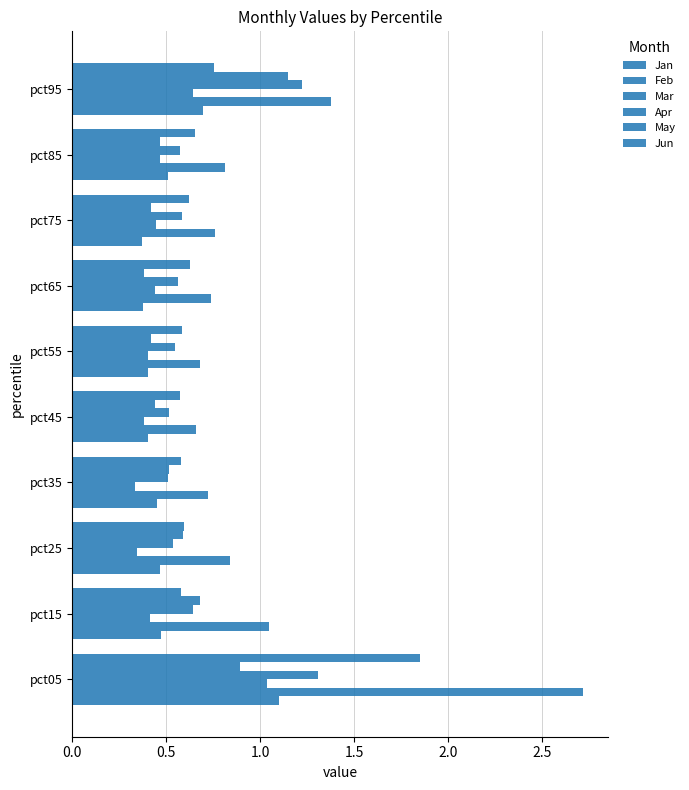

Which series has the largest range (max minus min)?

Feb